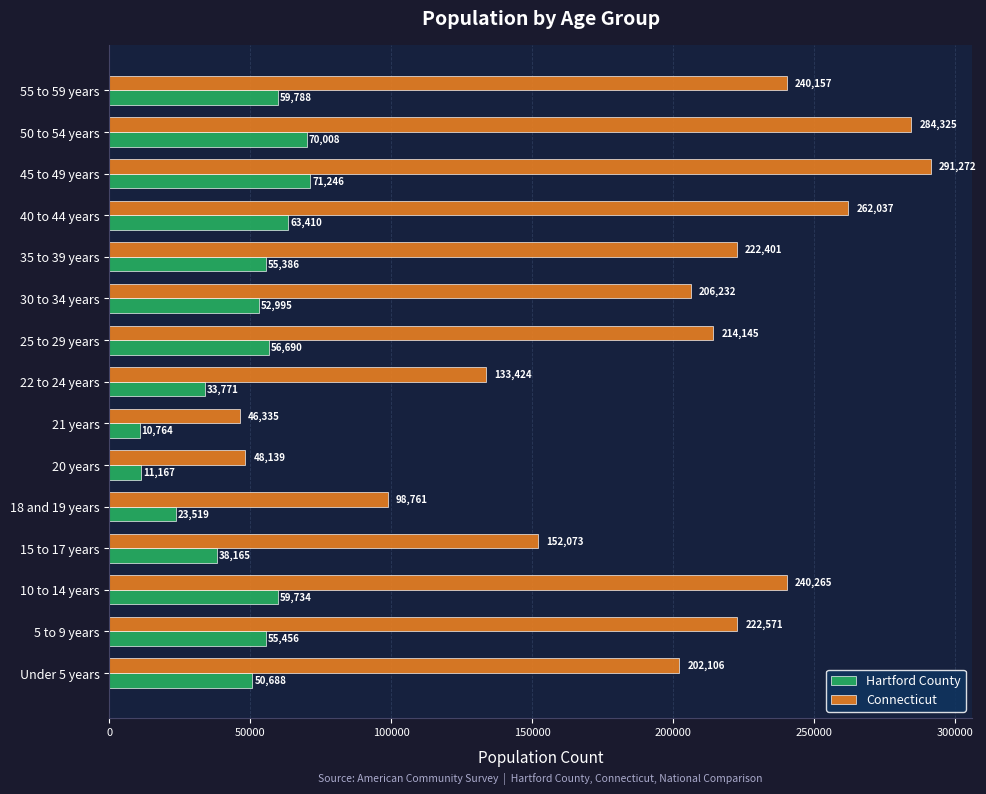

Where is Connecticut nearest to the value 168803?

15 to 17 years